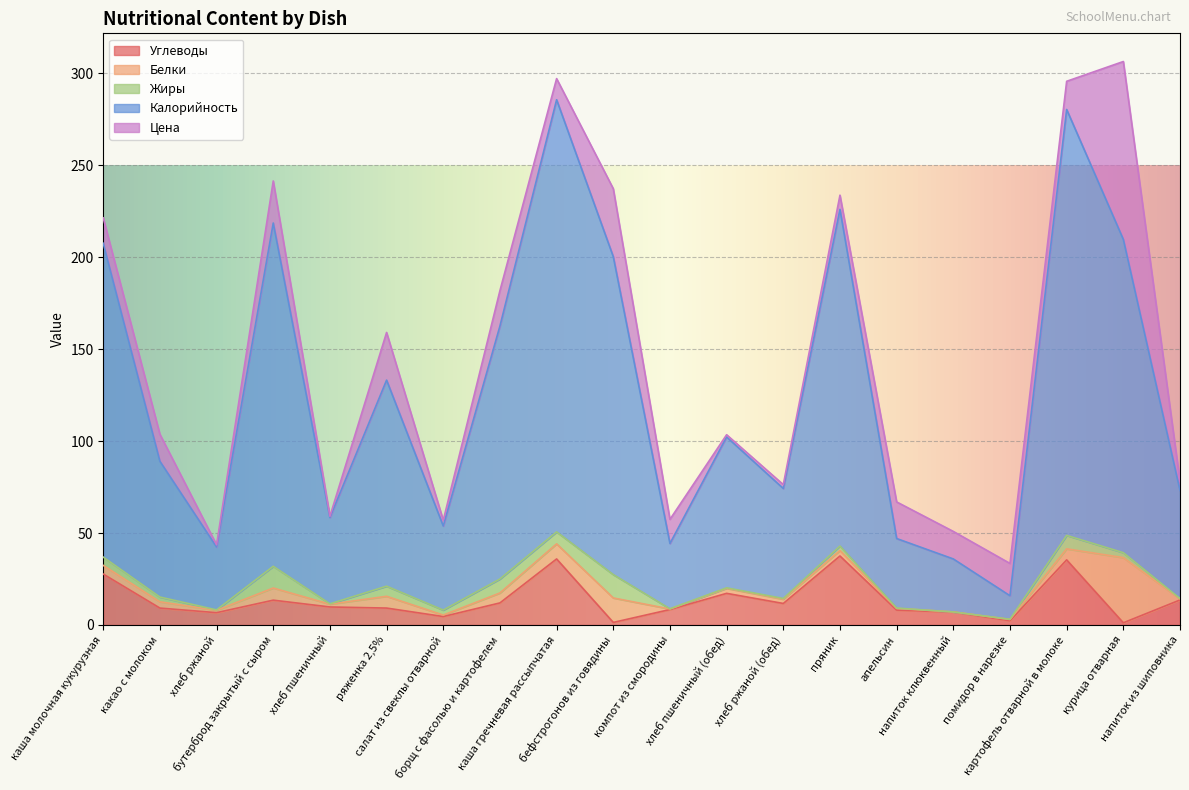

Where is Углеводы nearest to the value 19?

хлеб пшеничный (обед)